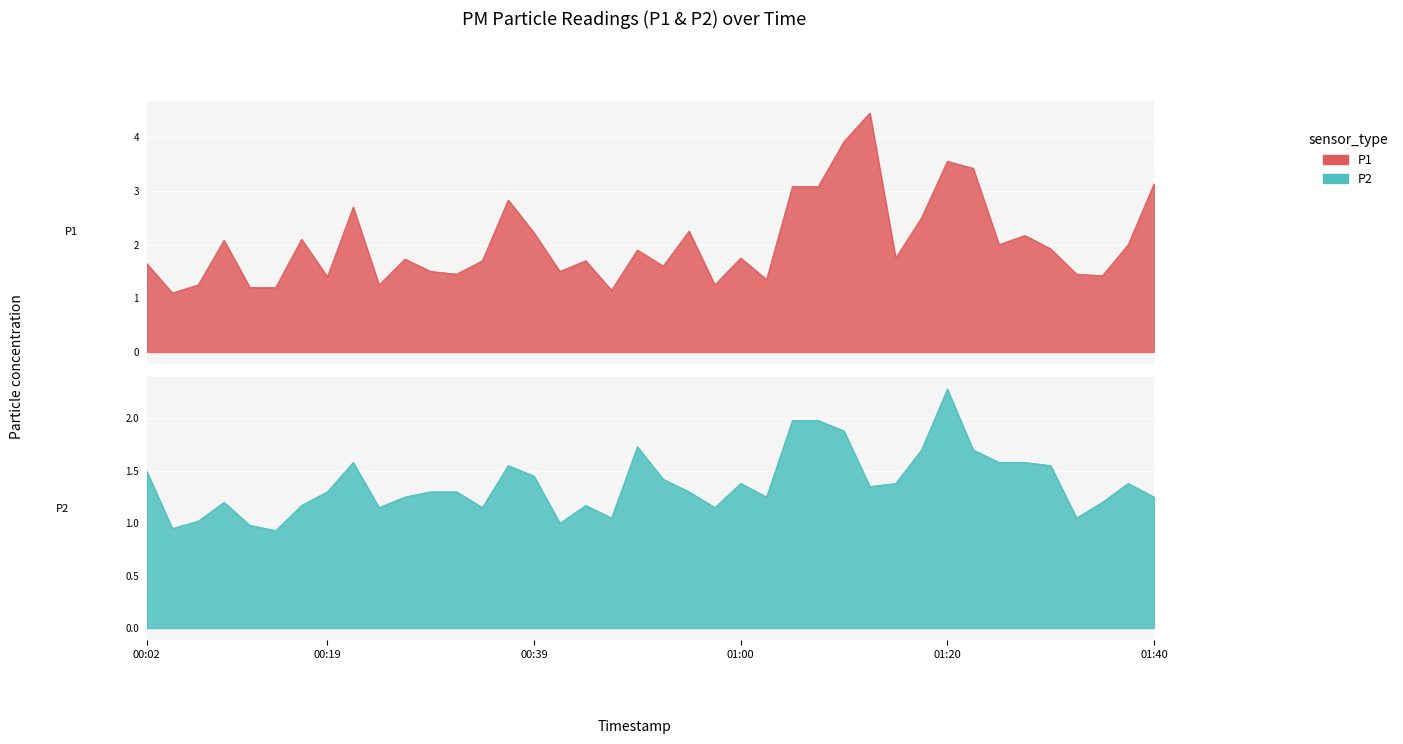

At which label is P2 closest to 1?

00:42